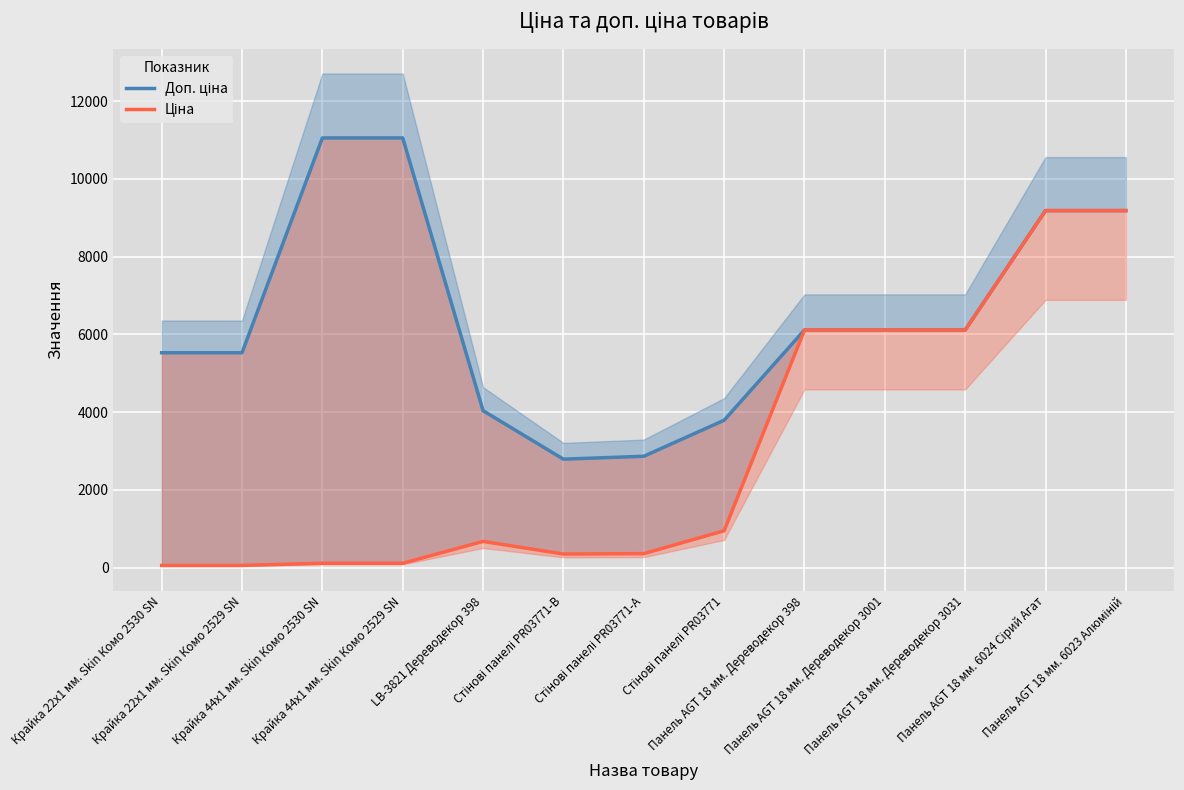

How many interior local peaks does the Ціна series have?

1